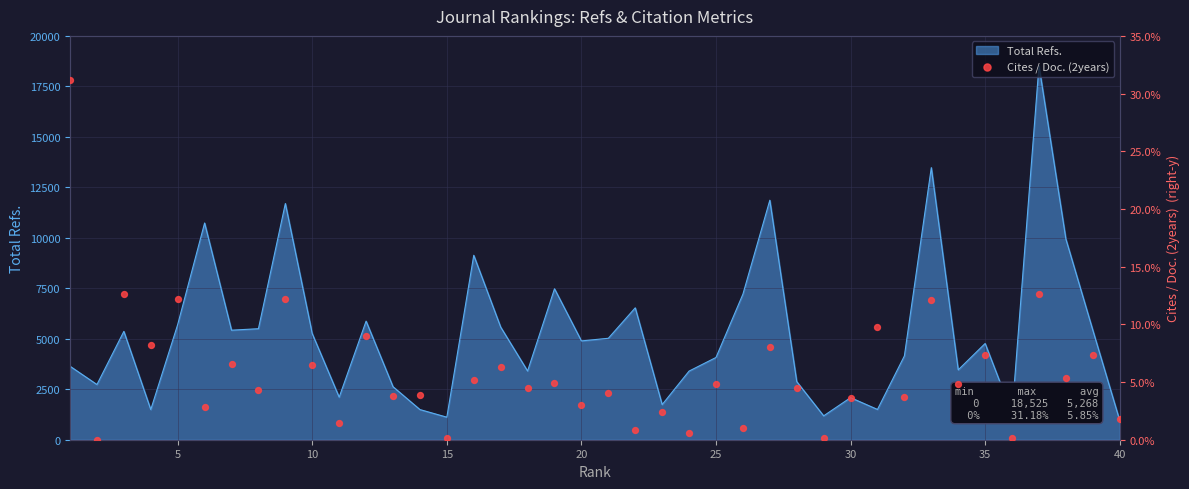

The value of Total Refs. at 15 is 1790. True or false?

False